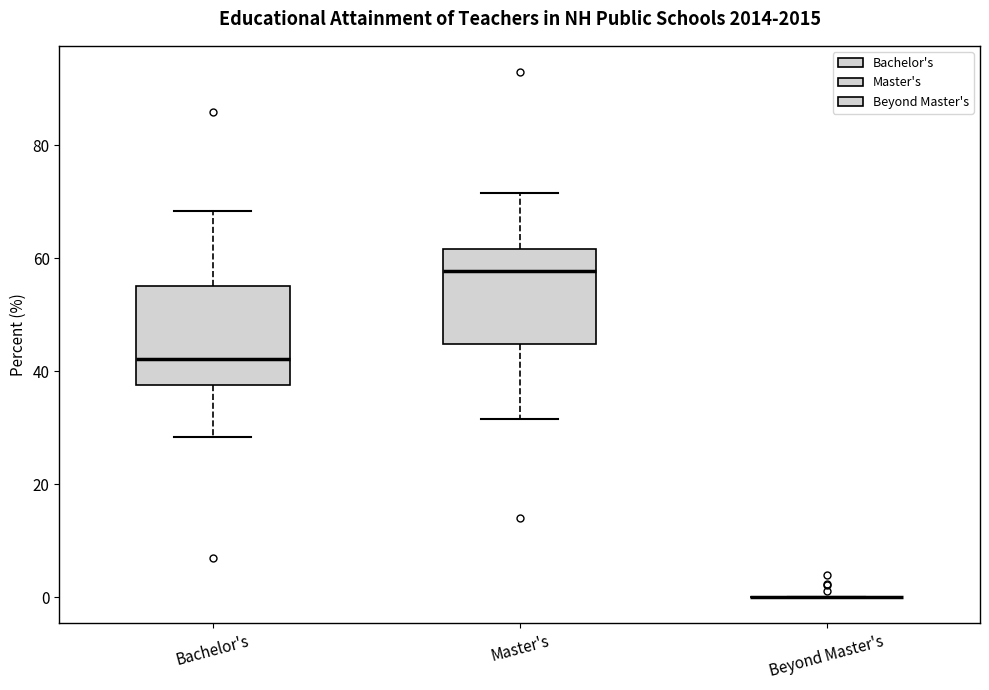

Reading left to right, read every box against the y-axis: the position of its median line, the range the box covers, and the ends of its whiskers. The values are not printed on the chart, so give them approximately, as read against the axis.

Bachelor's: median 42, box 38 to 56, whiskers 28 to 68
Master's: median 58, box 44 to 62, whiskers 32 to 72
Beyond Master's: box collapsed to a line at 0, whiskers 0 to 0